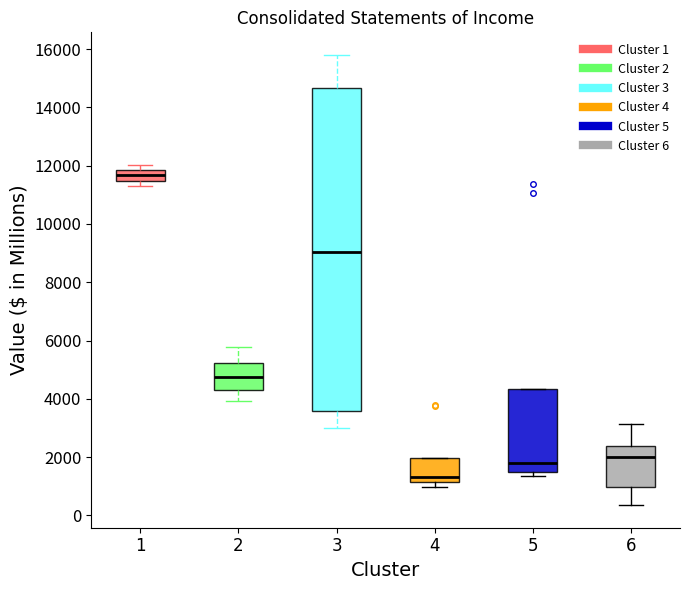

Reading left to right, read every box against the y-axis: the position of its median line, the range the box covers, and the ends of its whiskers. The values are not printed on the chart, so give them approximately, as read against the axis.

1: median 11600, box 11400 to 11800, whiskers 11200 to 12000
2: median 4800, box 4200 to 5200, whiskers 4000 to 5800
3: median 9000, box 3600 to 14600, whiskers 3000 to 15800
4: median 1400, box 1200 to 2000, whiskers 1000 to 2000
5: median 1800, box 1400 to 4400, whiskers 1400 (just below the box's lower edge) to 4400
6: median 2000, box 1000 to 2400, whiskers 400 to 3200